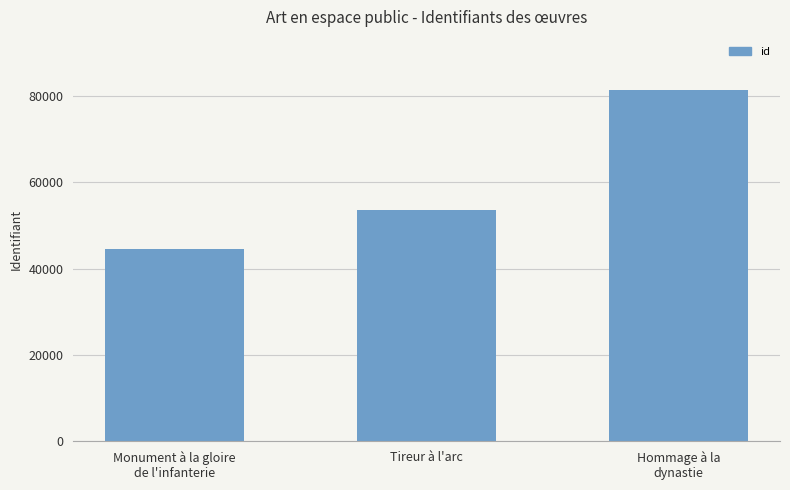

How many values are below 53483?

1